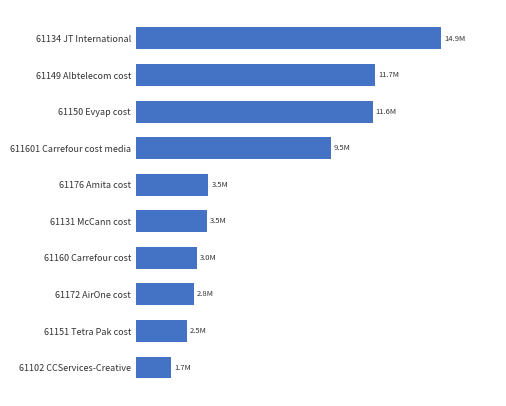

Are the bars horizontal?

Yes